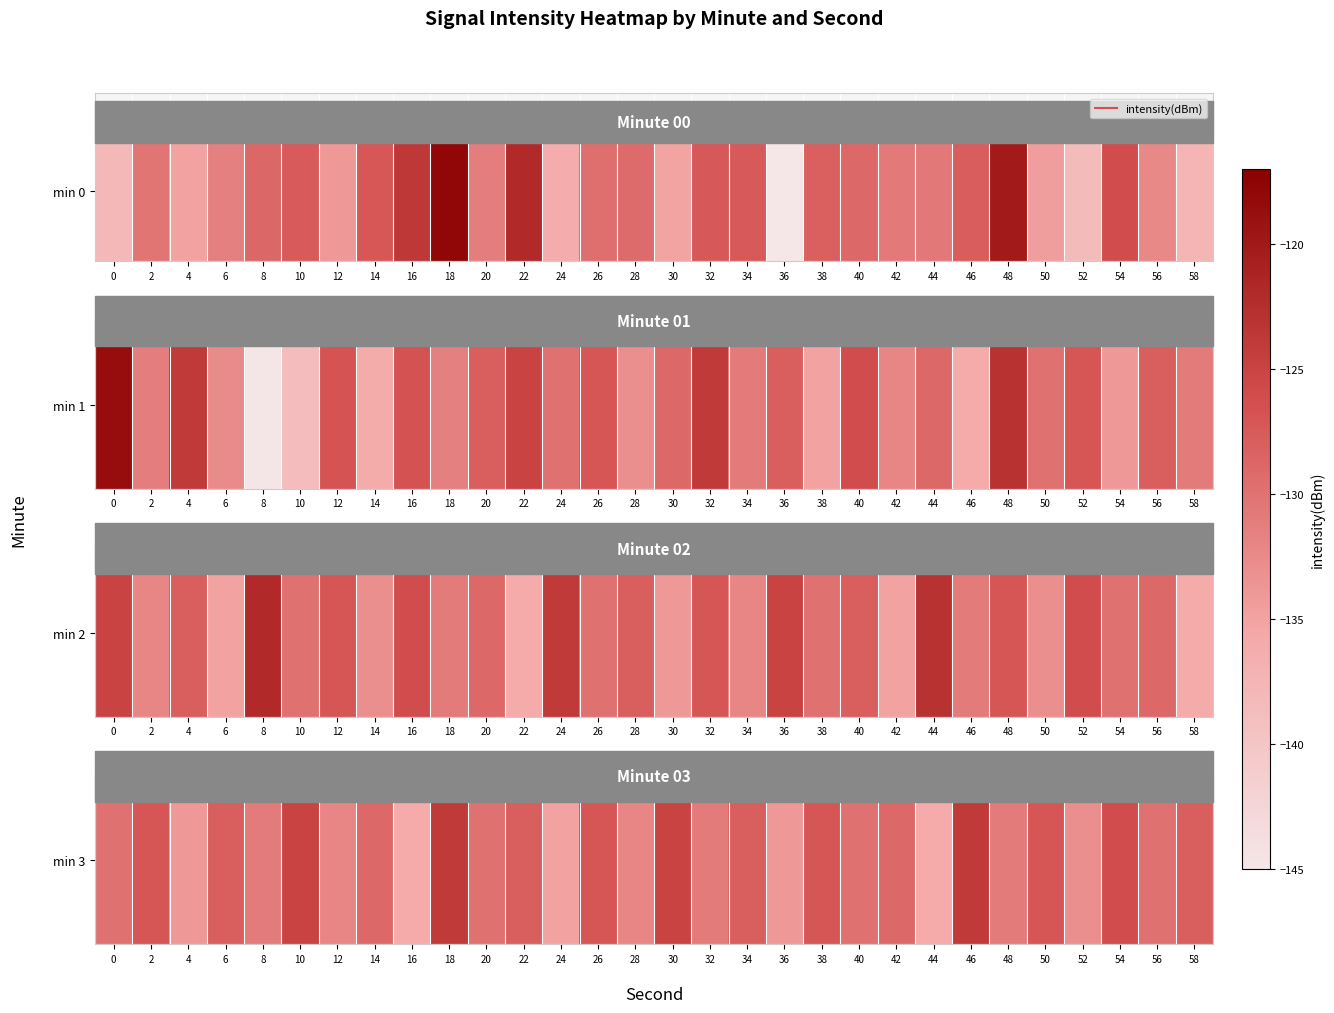

Rank the categories by value from highest to lowest.

18, 46, 10, 30, 54, 2, 26, 38, 50, 6, 22, 34, 58, 14, 42, 0, 20, 40, 56, 8, 32, 48, 12, 28, 52, 4, 36, 24, 16, 44